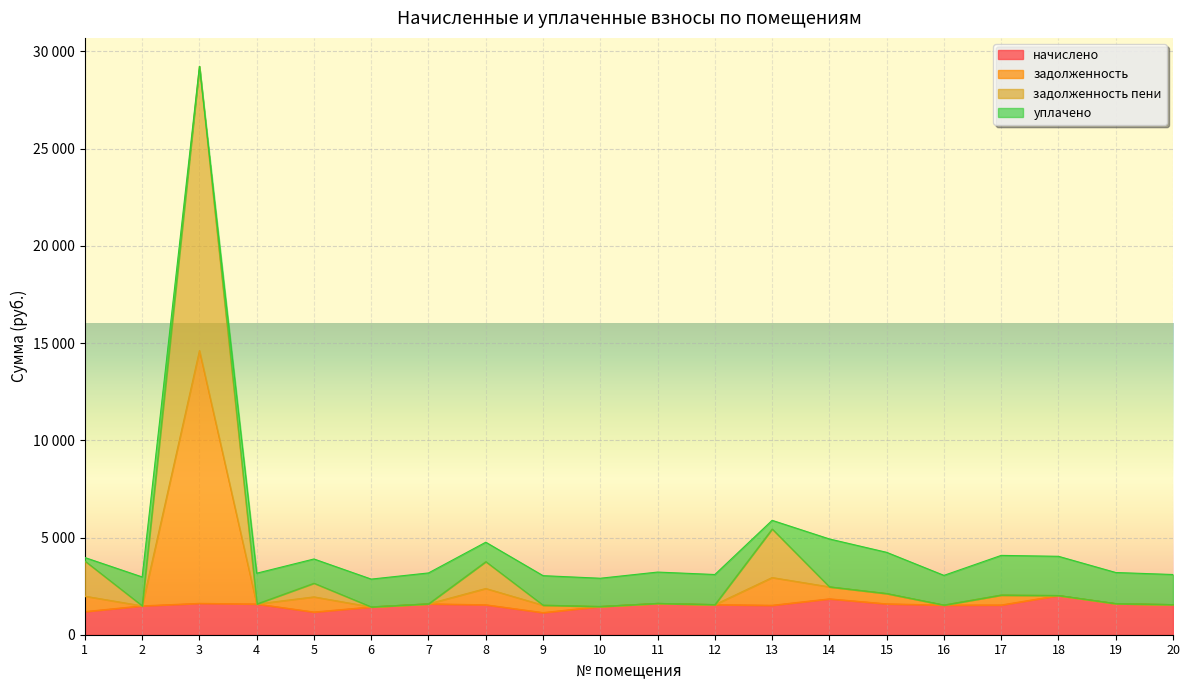

Where does the начислено series first go above 1548?

3